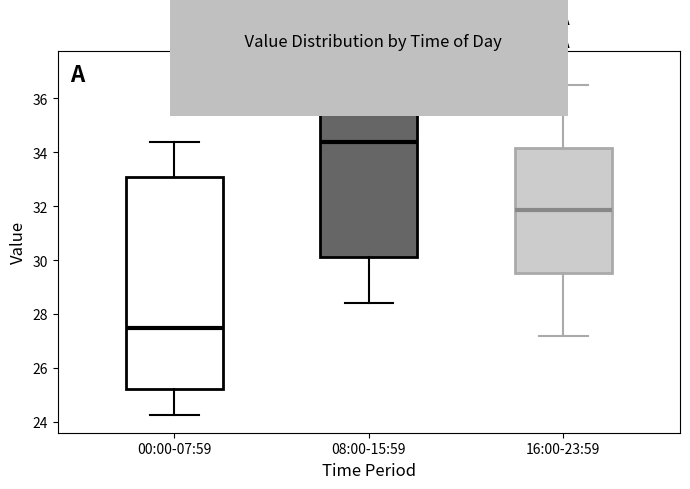

Reading left to right, transcribe this box plot: for each box, give where its median line is, the range the box spans, and where its two whiskers end, as read against the y-axis. The values are not printed on the chart, so give them approximately, as read against the axis.

00:00-07:59: median 27.4, box 25.2 to 33.0, whiskers 24.2 to 34.4
08:00-15:59: median 34.4, box 30.2 to 36.2, whiskers 28.4 to 37.2
16:00-23:59: median 31.8, box 29.6 to 34.2, whiskers 27.2 to 36.6